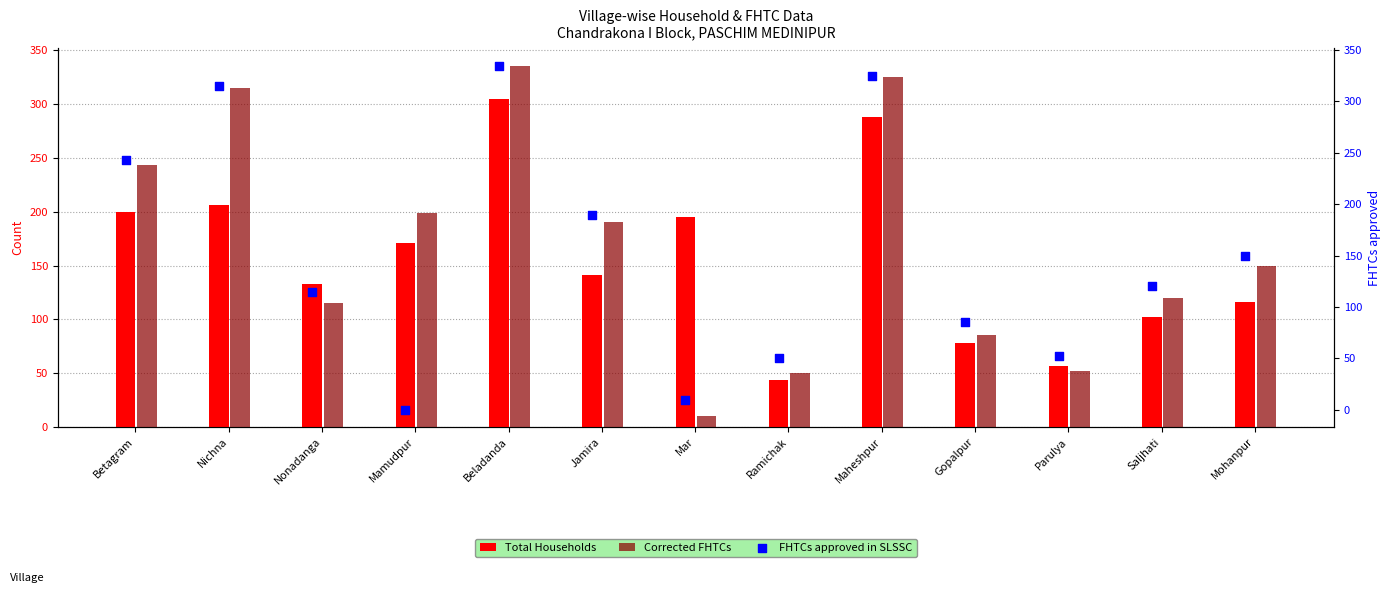

Which series has the widest spread of Y values?

FHTCs approved in SLSSC